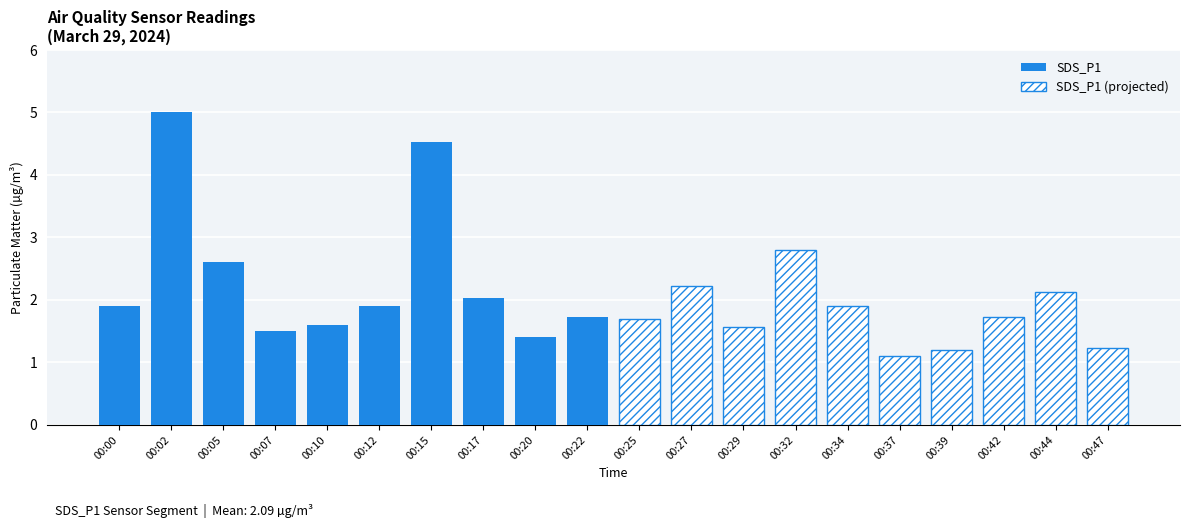

True or false: the data shows 1.2 at 00:32.

True